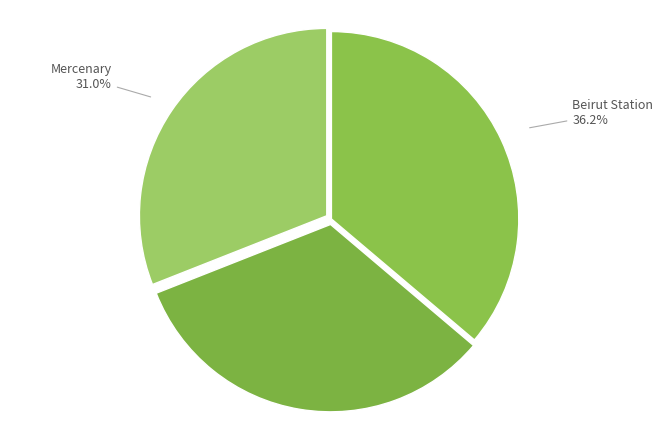

To the nearest percent, what portion does Beirut Station represent?

36%